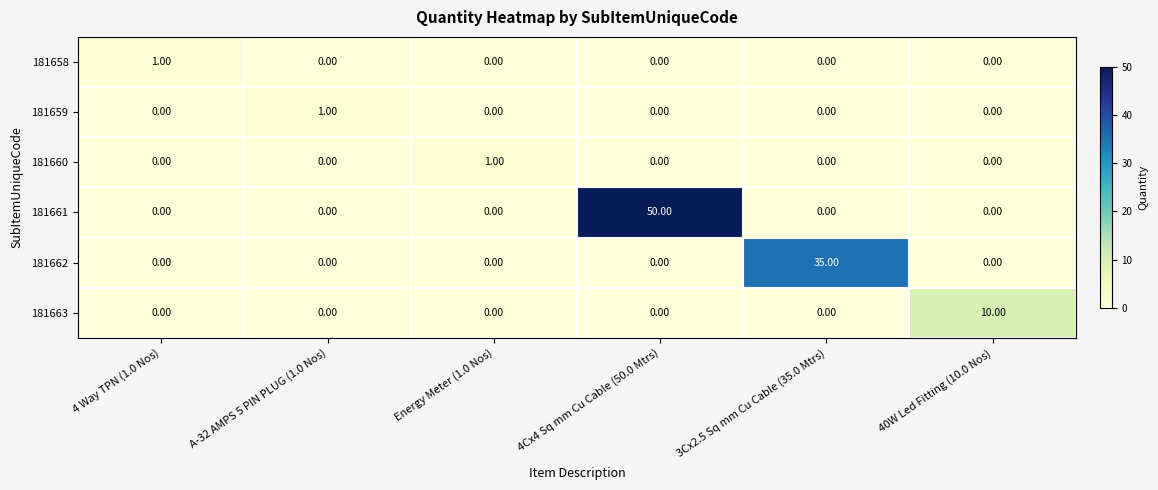

What is the sum of all 181661 values?

50